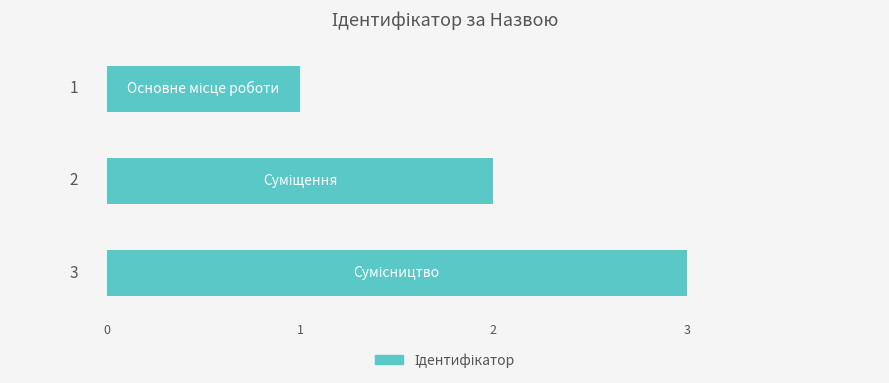

What is the greatest value displayed?

3